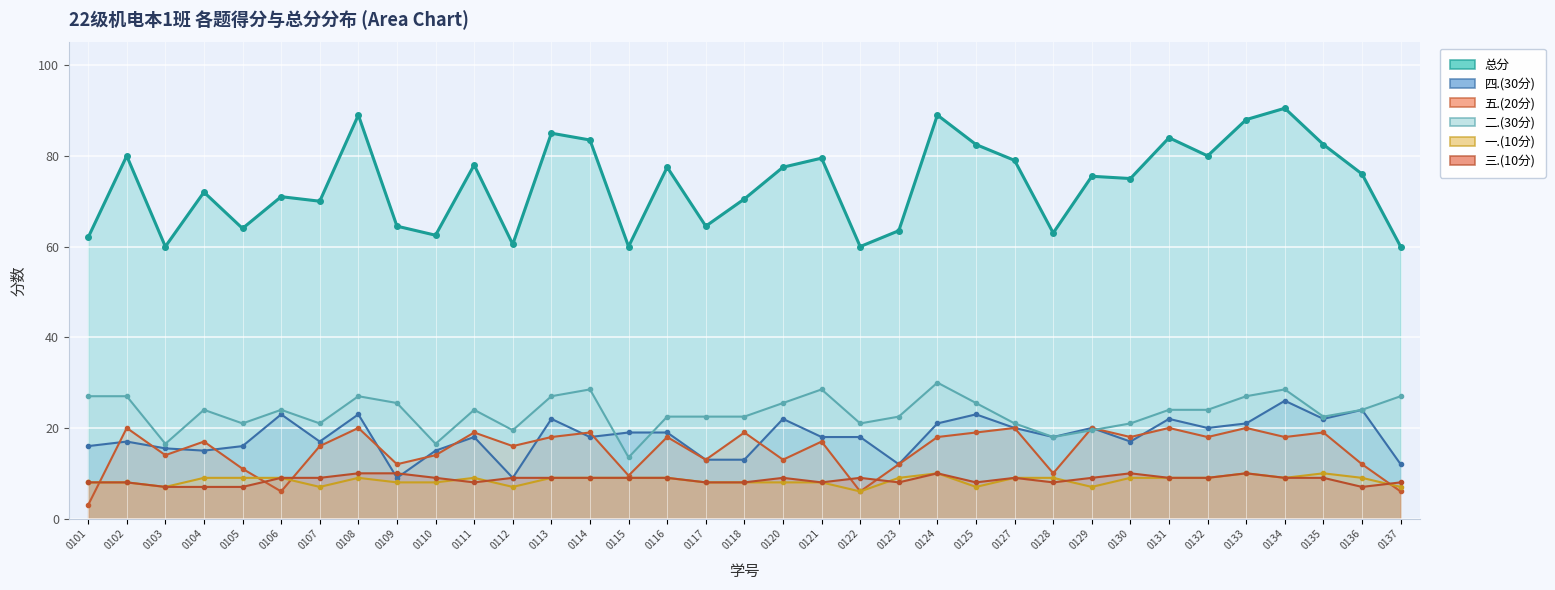

Which has a higher value, 0111 or 0118?

0111